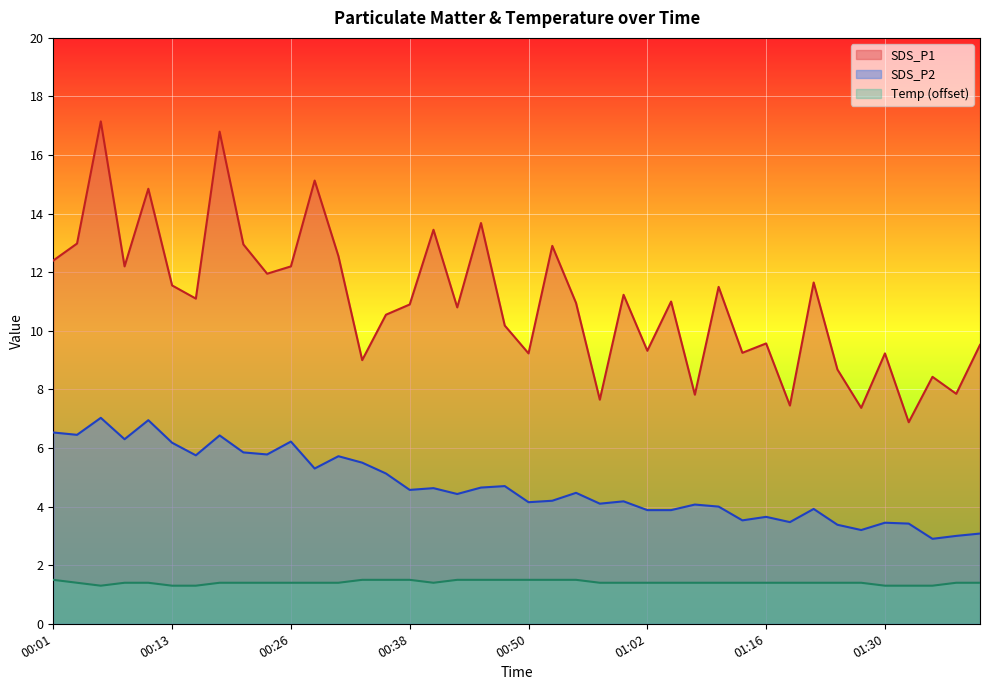

Rank the series by their average value, from highest to lowest.

SDS_P1, SDS_P2, Temp (offset)